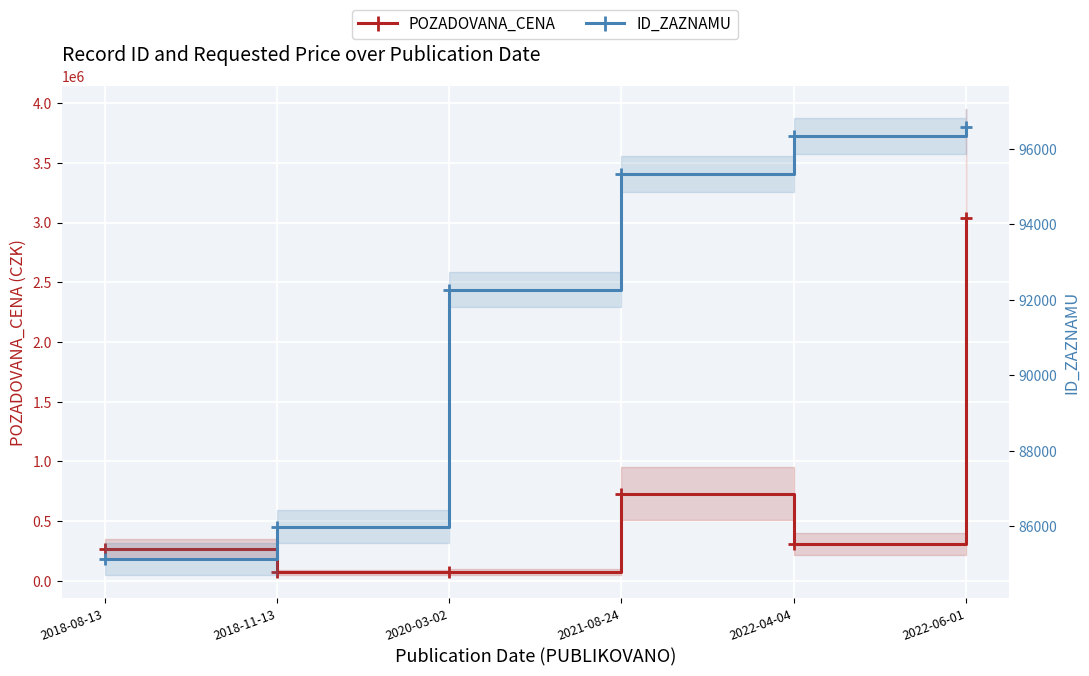

Read the ID_ZAZNAMU value at 2022-06-01, to the nearest 100.

96600